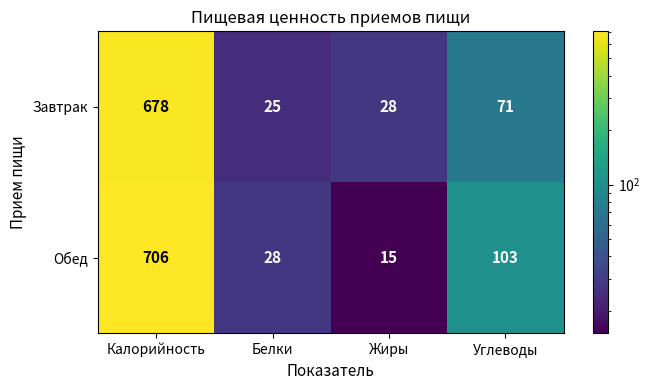

Reading left to right, extract all data points from this chart.

Завтрак: Калорийность=678	Белки=25	Жиры=28	Углеводы=71
Обед: Калорийность=706	Белки=28	Жиры=15	Углеводы=103